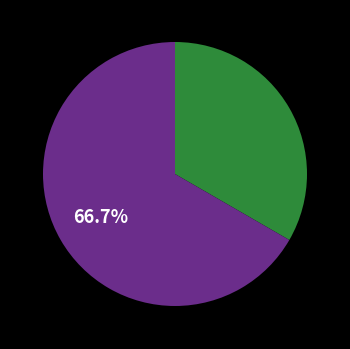

Is there a majority slice in this chart?

Yes